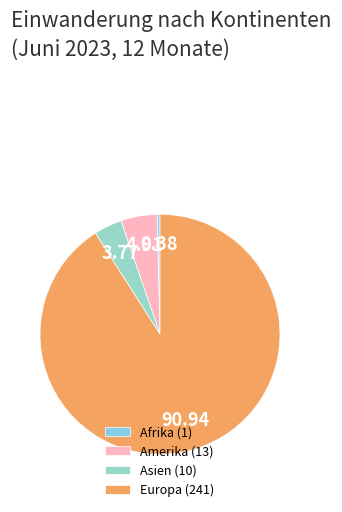

Which category has the smallest portion of the pie?

Afrika (1)